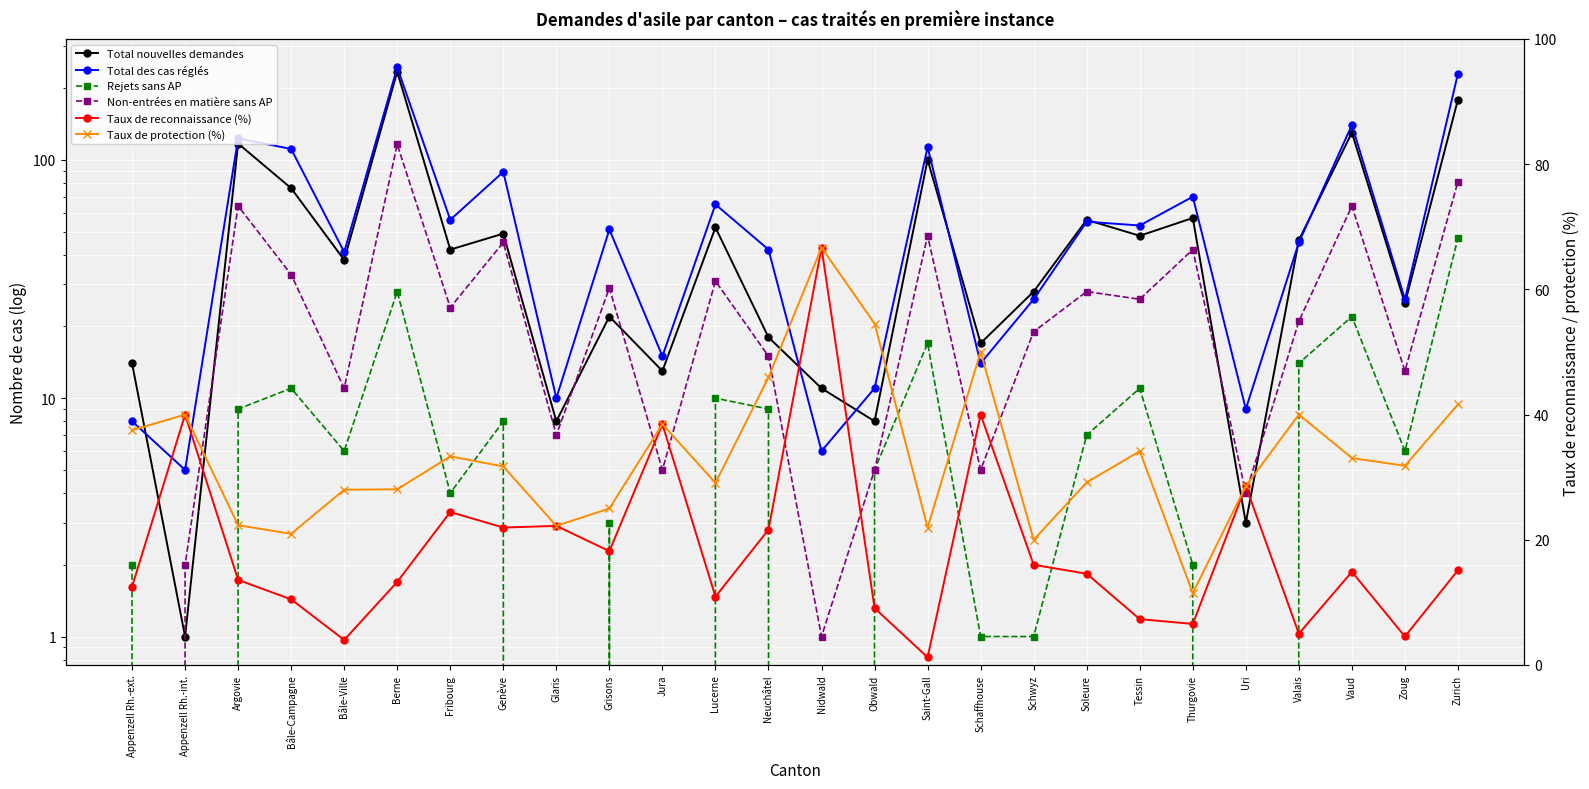

True or false: Rejets sans AP and Total des cas réglés cross at least once.

False